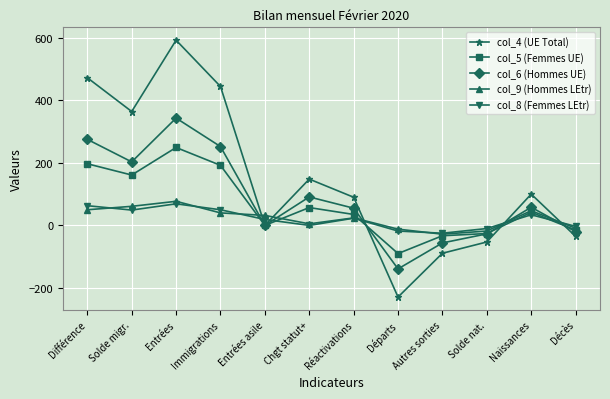

Where is the first local minimum for col_9 (Hommes LEtr)?

Chgt statut+